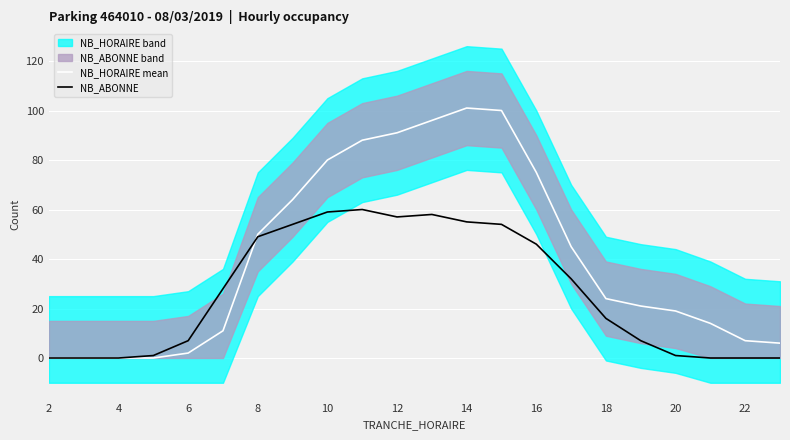

What is the average value of the NB_HORAIRE mean series?

41